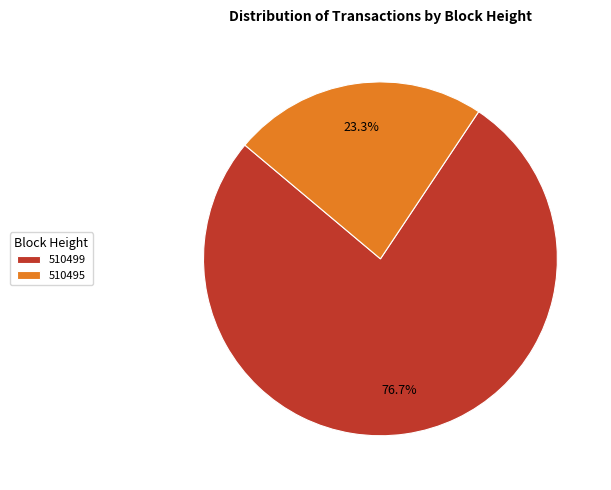

To the nearest percent, what portion does 510495 represent?

23%